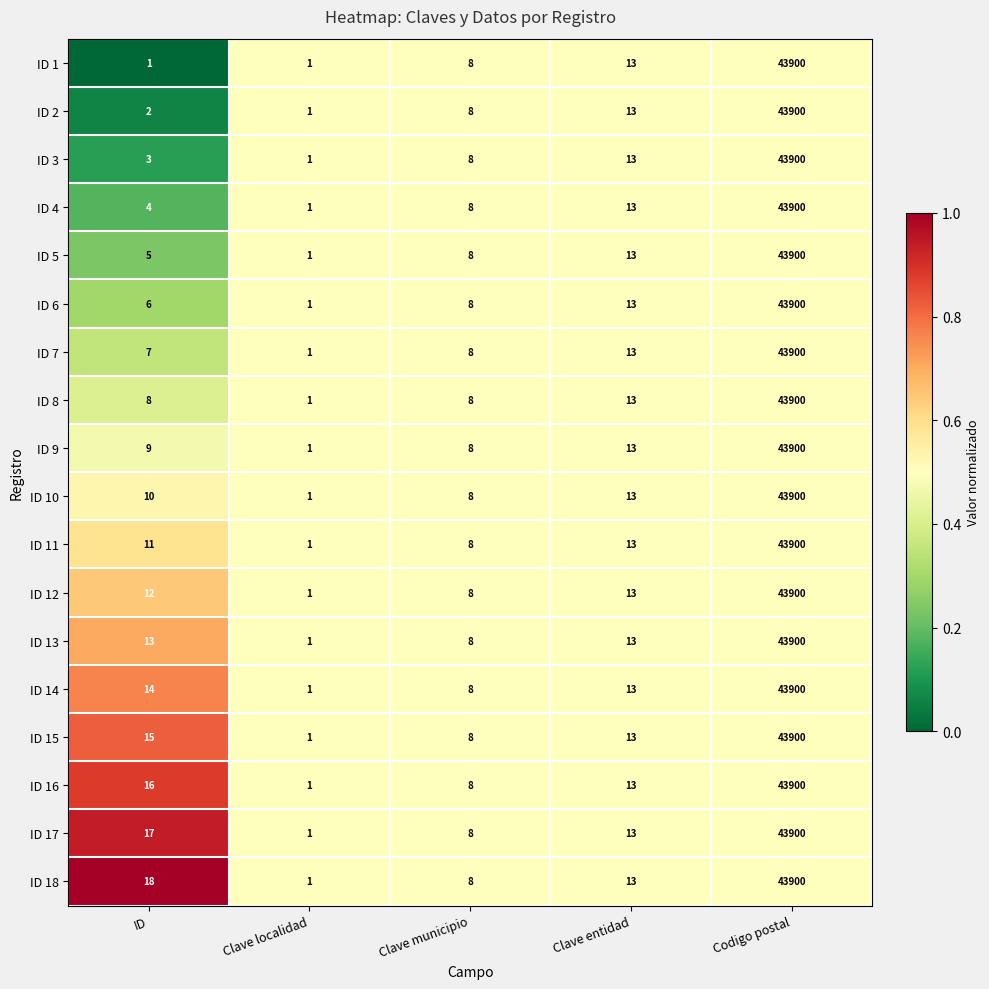

Rank the categories by ID 17 value from highest to lowest.

Codigo postal, ID, Clave entidad, Clave municipio, Clave localidad